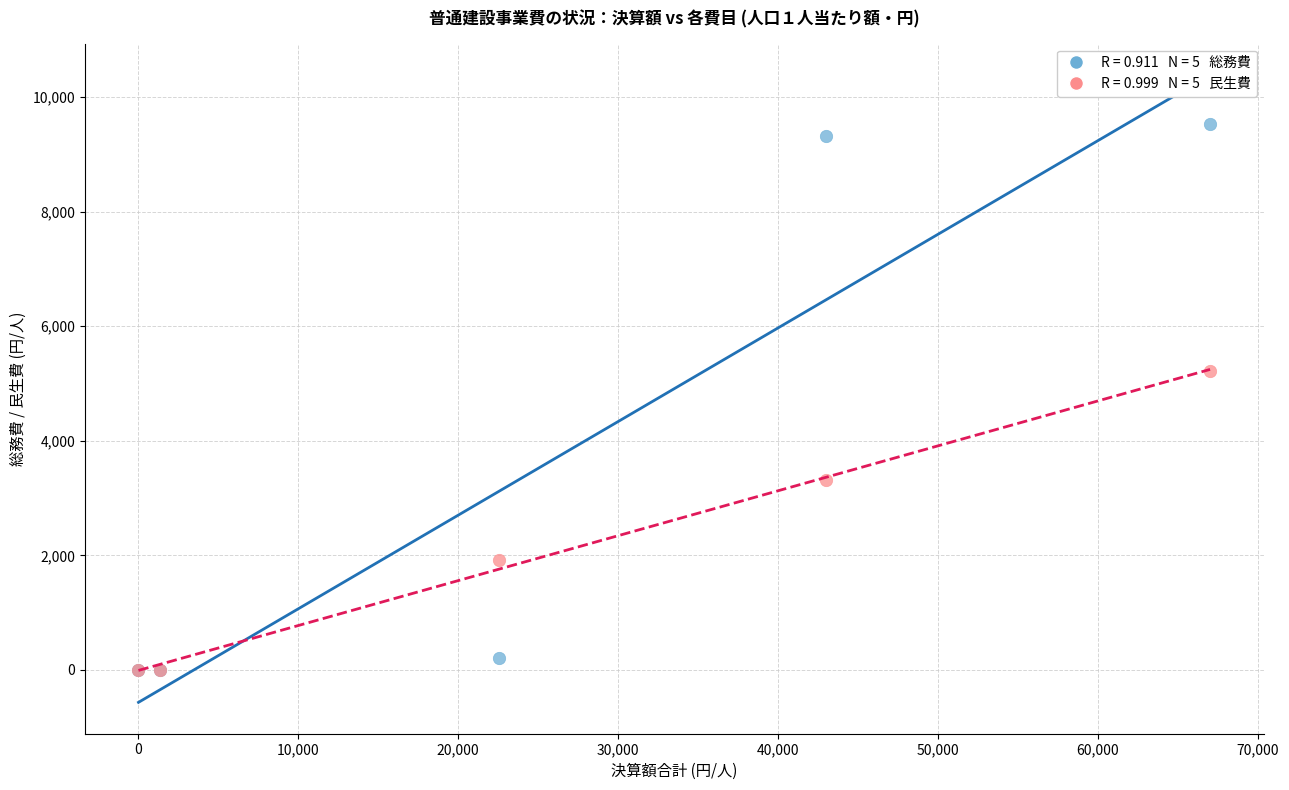

Across all series, what Y value is closest to 4764?

5227